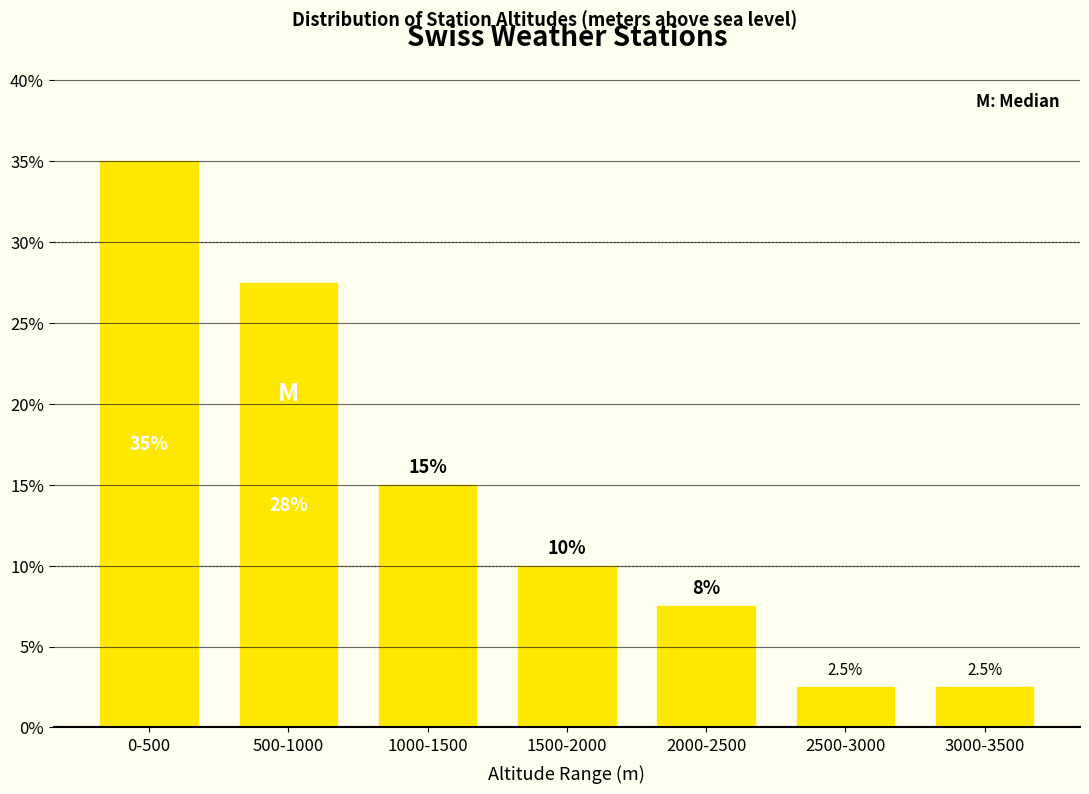

Reading right to left, list all the values displayed in this chart.

3000-3500=2.5	2500-3000=2.5	2000-2500=7.5	1500-2000=10.0	1000-1500=15.0	500-1000=27.5	0-500=35.0